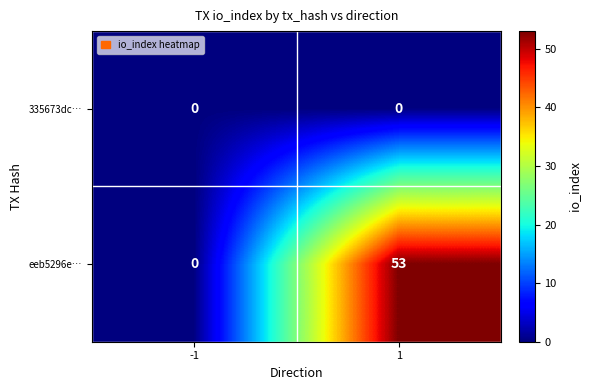

Reading left to right, what are all the values shown in this chart?

335673dc…: 0	0
eeb5296e…: 0	53